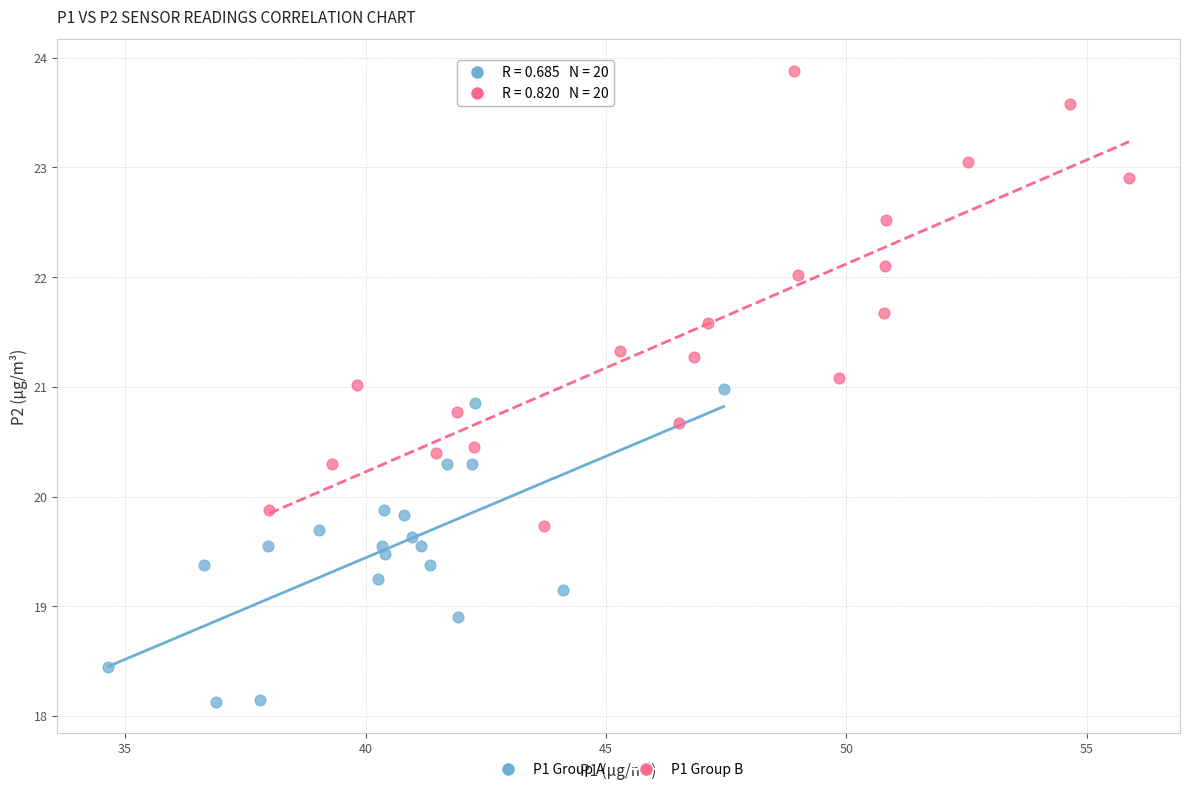

Which series has the widest spread of Y values?

P1 Group B